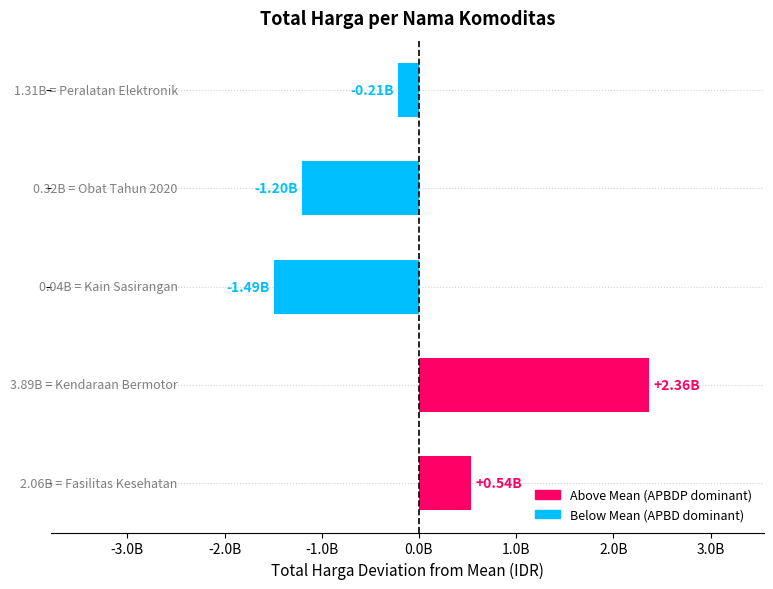

True or false: the data shows 1079762 at Obat Tahun 2020.

False